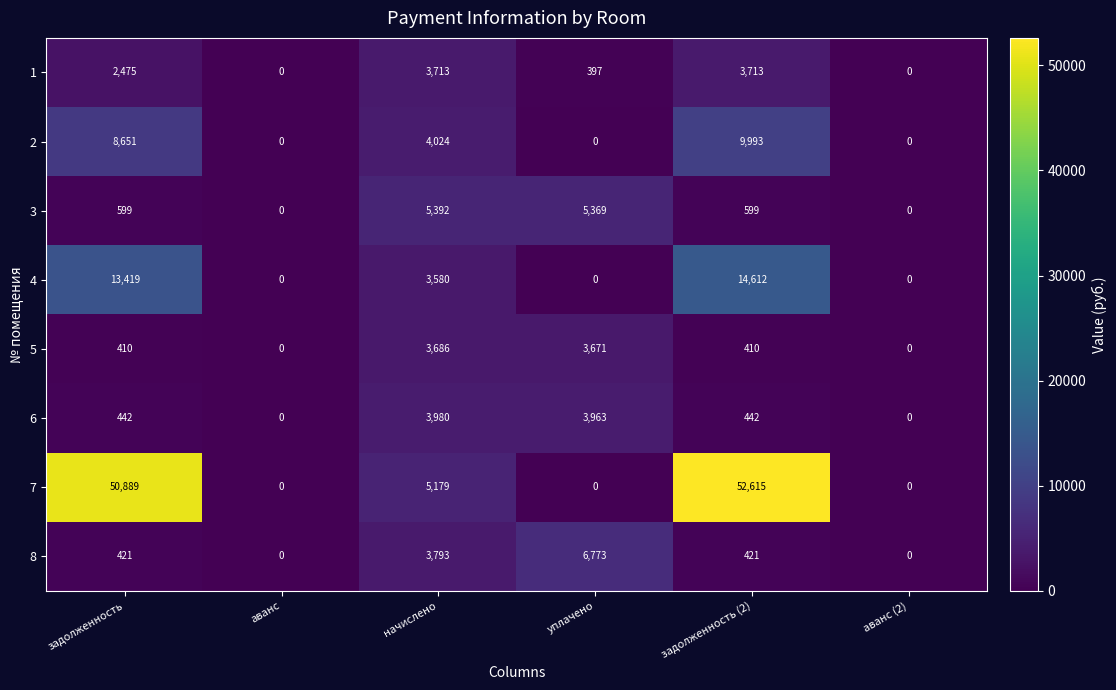

How many series are shown in this chart?

8